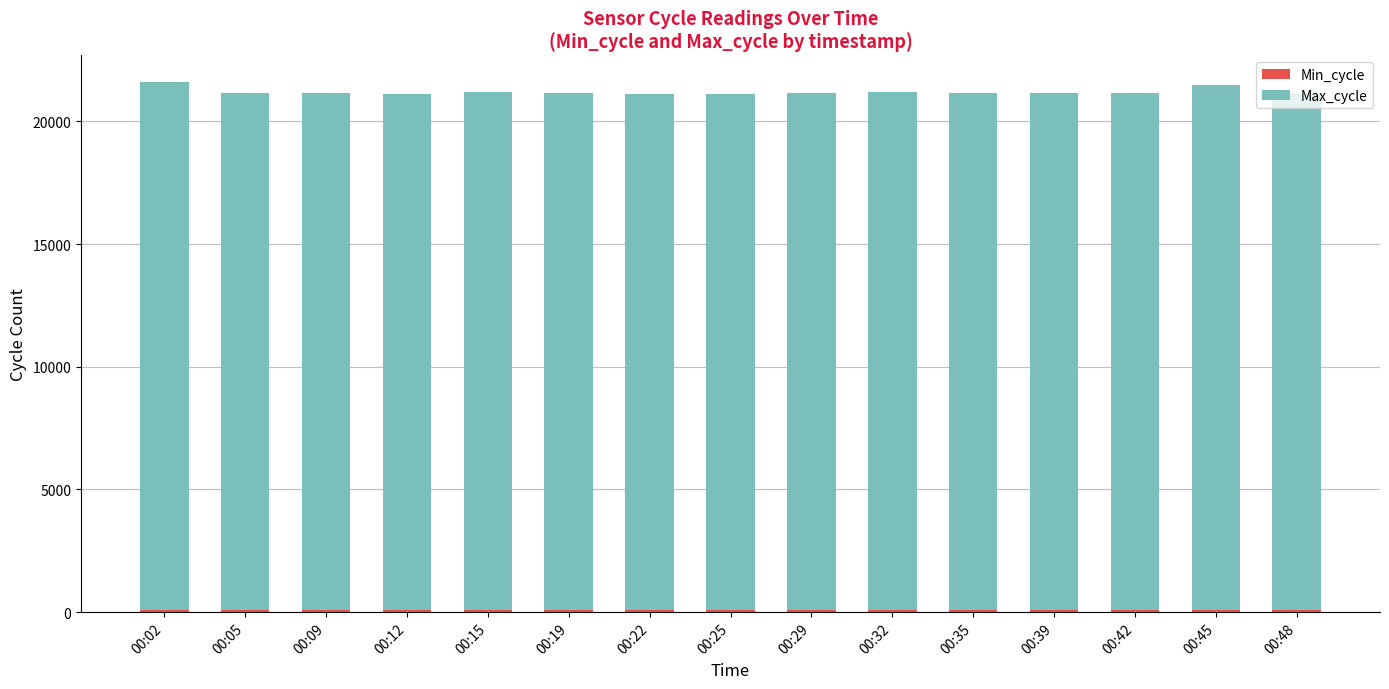

Count the number of data series in this chart.

2